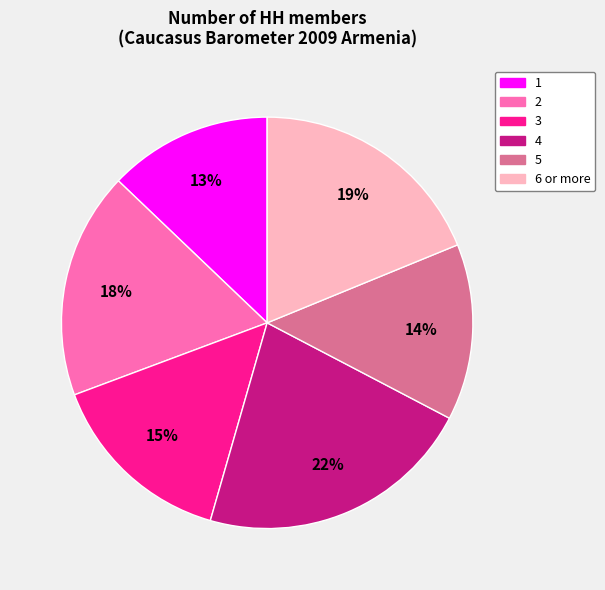

To the nearest percent, what is the average slice percentage?

17%